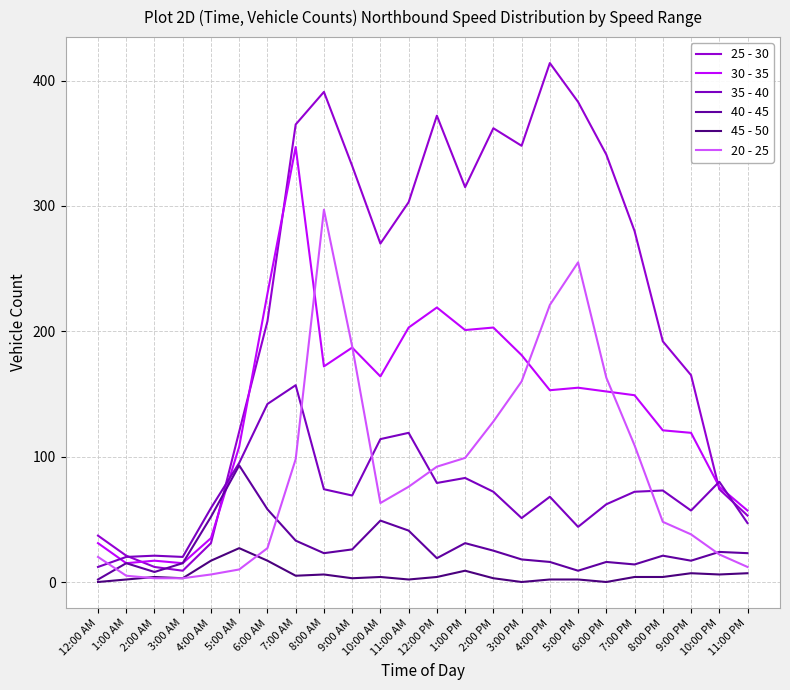

List the series in order of their peak value, lowest first.

45 - 50, 40 - 45, 35 - 40, 20 - 25, 30 - 35, 25 - 30